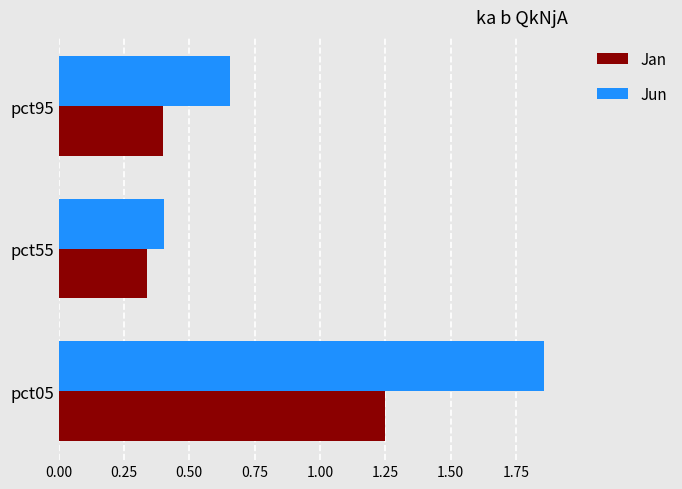

Which label corresponds to the smallest value in the chart?

pct55